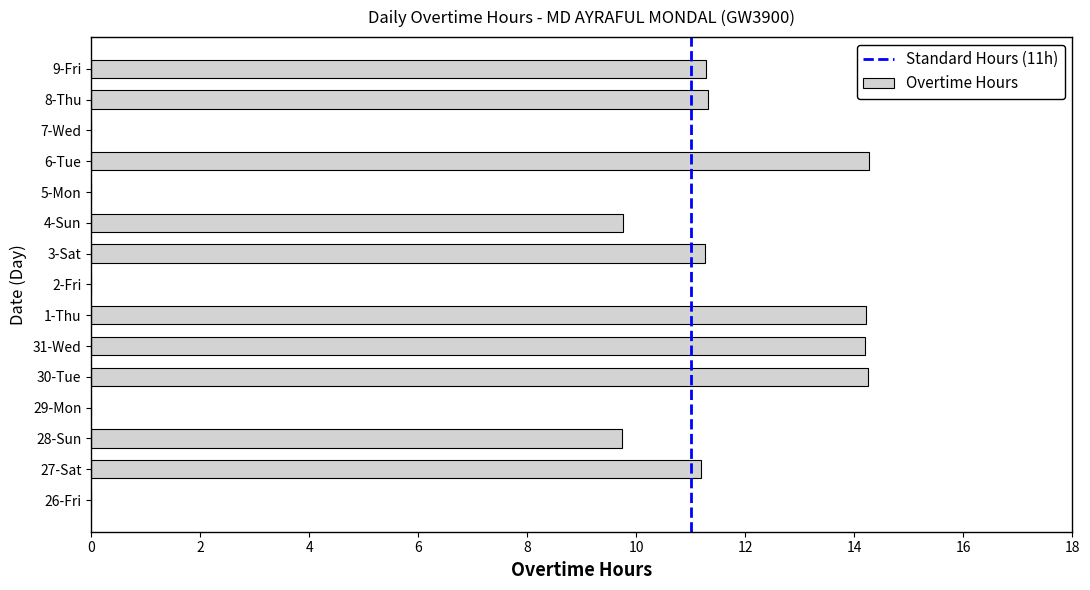

True or false: the data shows 3.0 at 28-Sun.

False